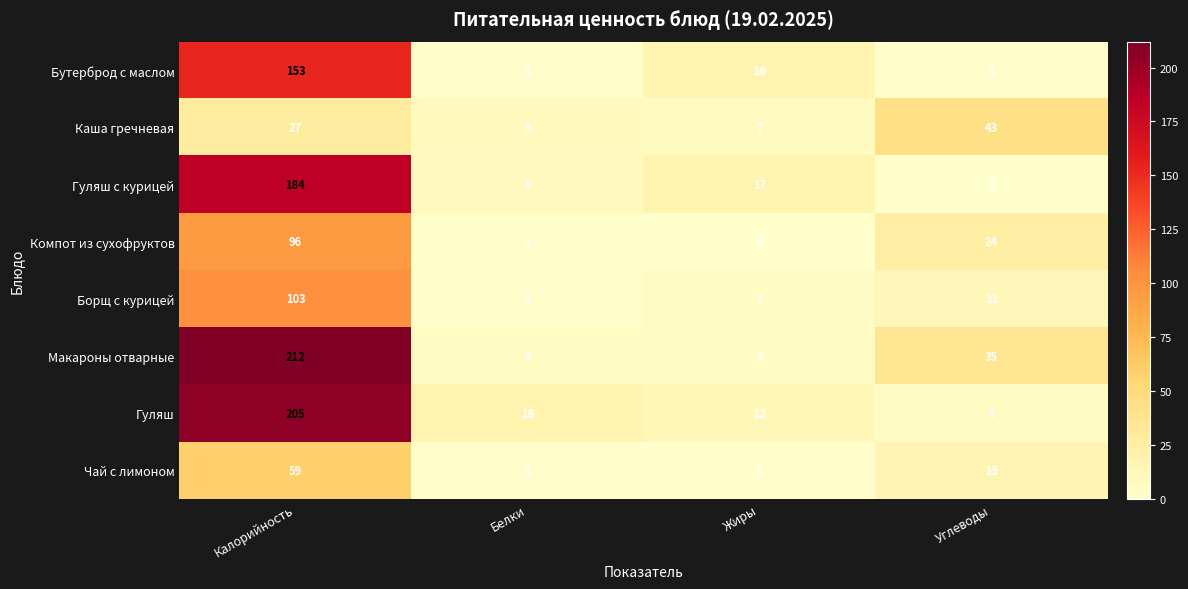

Which series has the largest range (max minus min)?

Макароны отварные